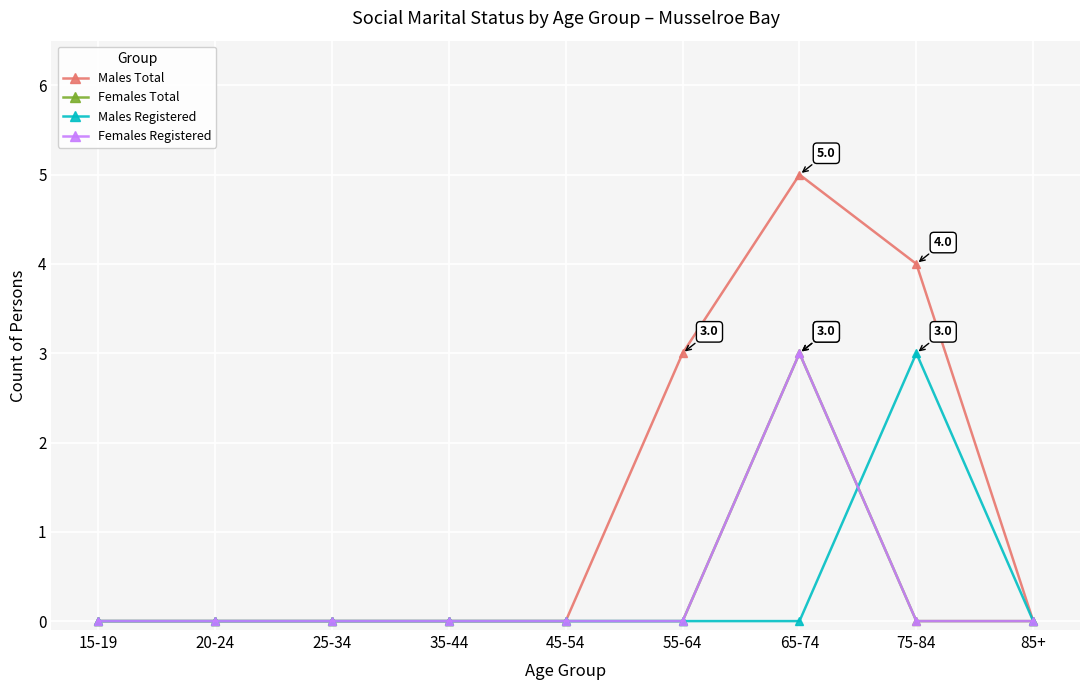

Does the chart have visible grid lines?

Yes